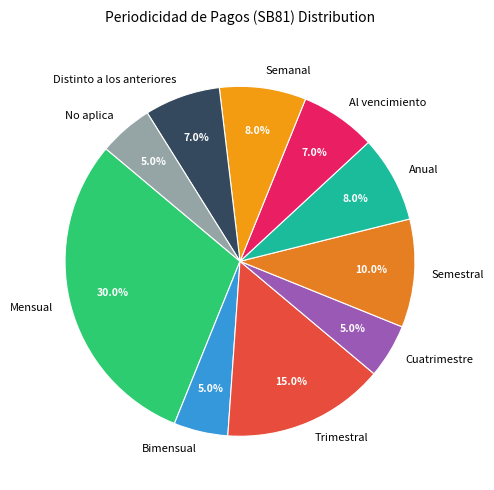

True or false: Semanal accounts for 8% of the total.

True